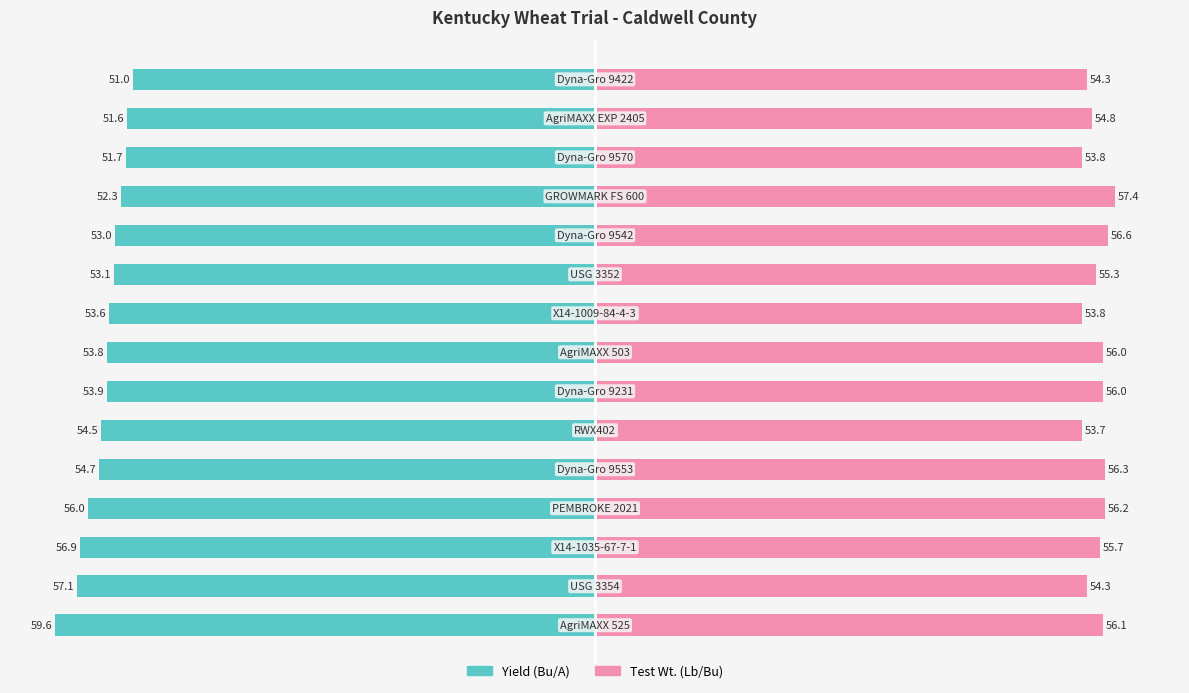

Rank the categories by Yield (Bu/A) value from lowest to highest.

0, 1, 2, 3, 4, 5, 6, 7, 8, 9, 10, 11, 12, 13, 14